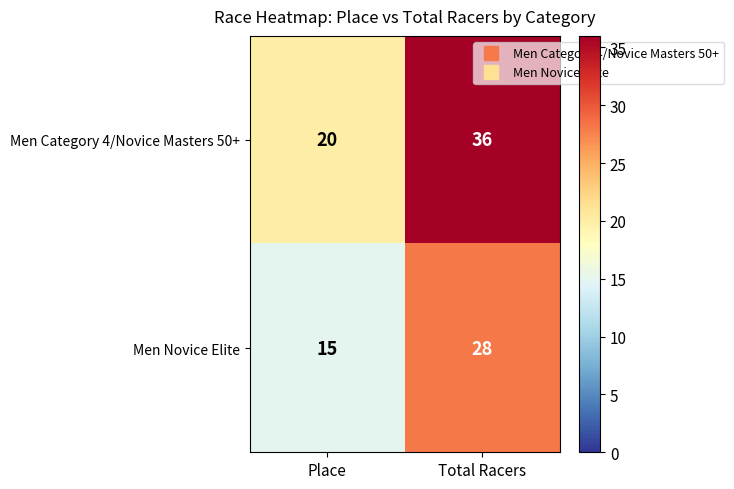

Rank the series at Total Racers from highest to lowest value.

Men Category 4/Novice Masters 50+, Men Novice Elite